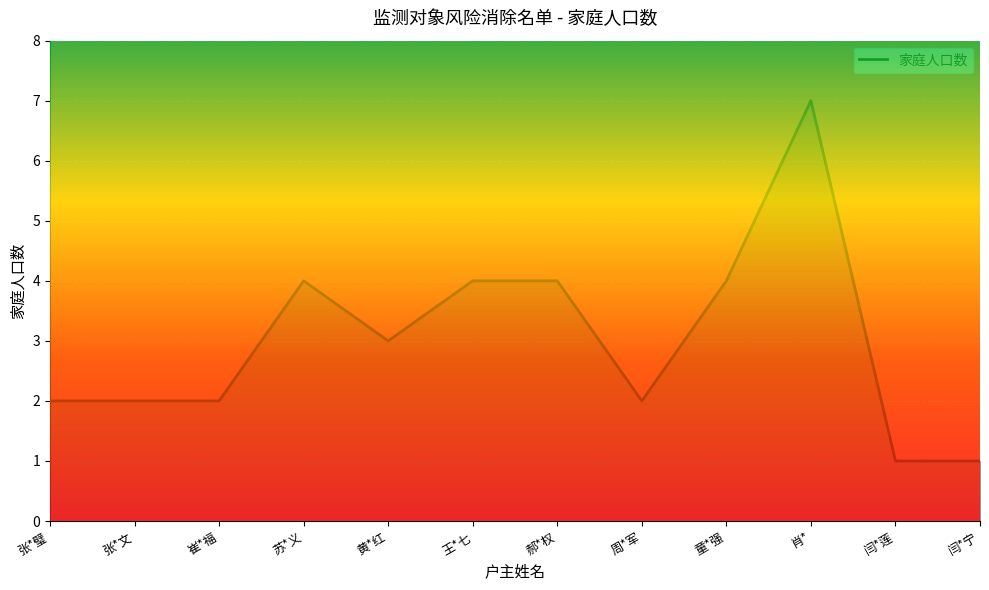

Where does the data first go above 3?

苏*义